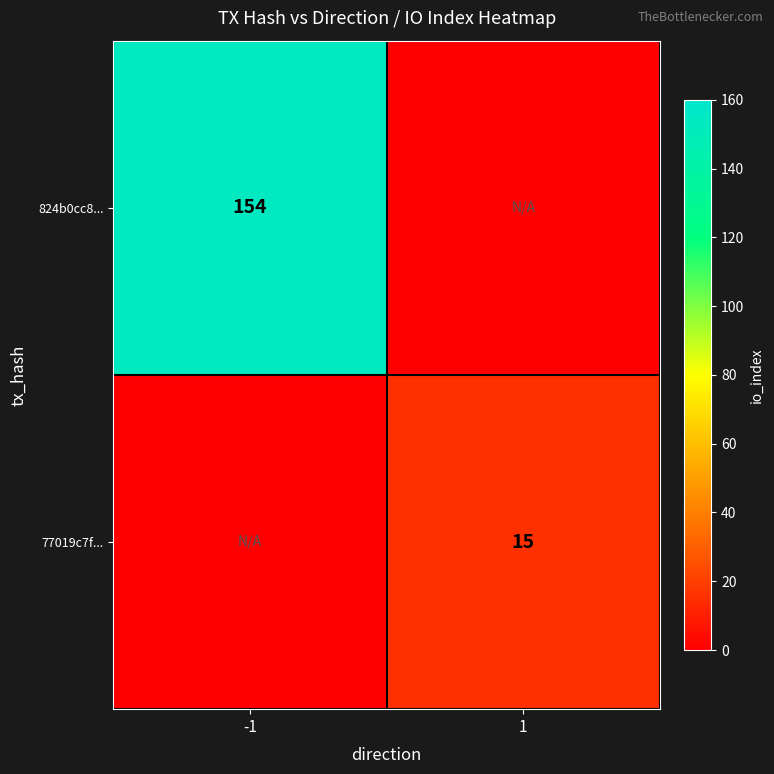

Is it true that 77019c7f... equals 15 at 1?

True